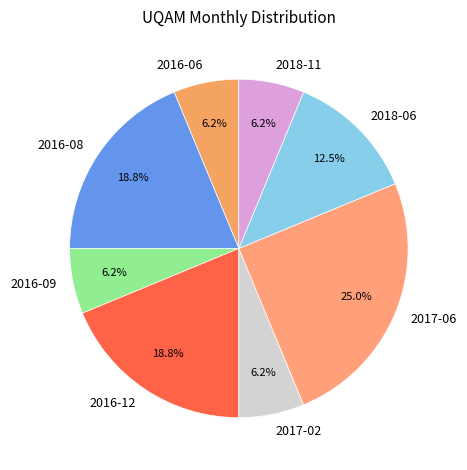

Does any single category account for the majority?

No